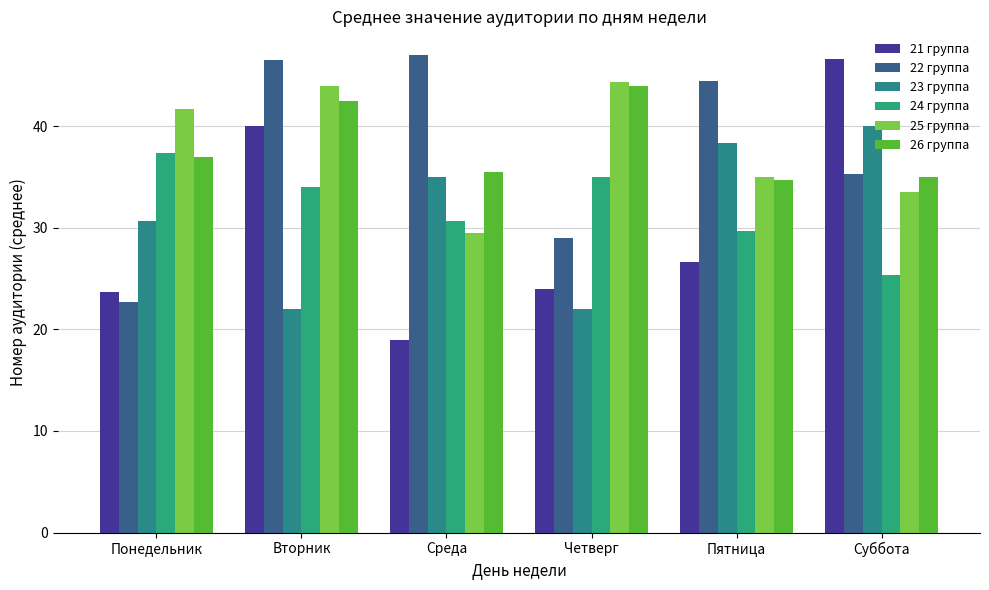

What is the spread (max minus min) of values at Пятница?

17.8